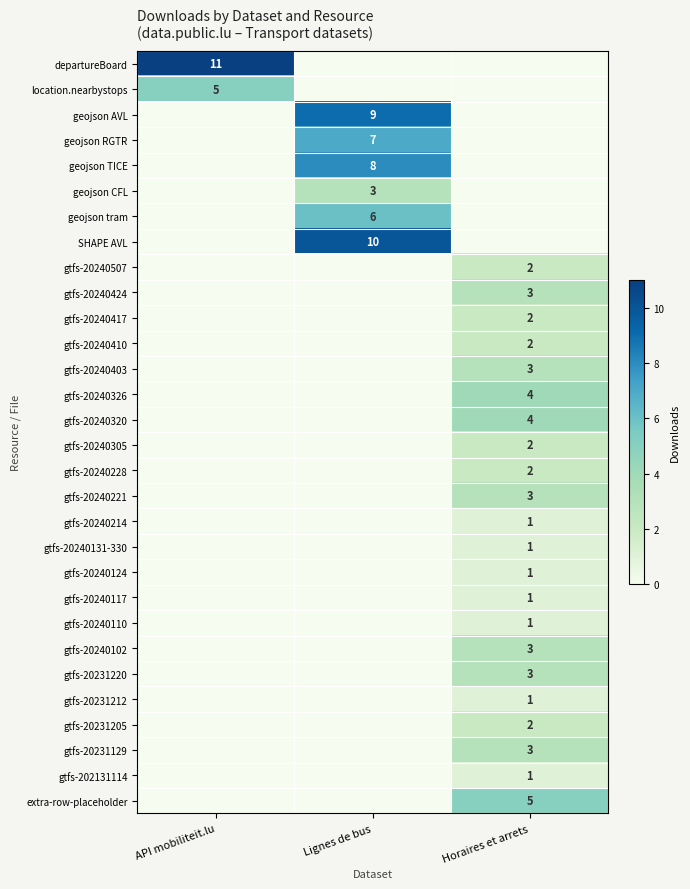

The gtfs-20231205 series shows 1 at Horaires et arrets. True or false?

False